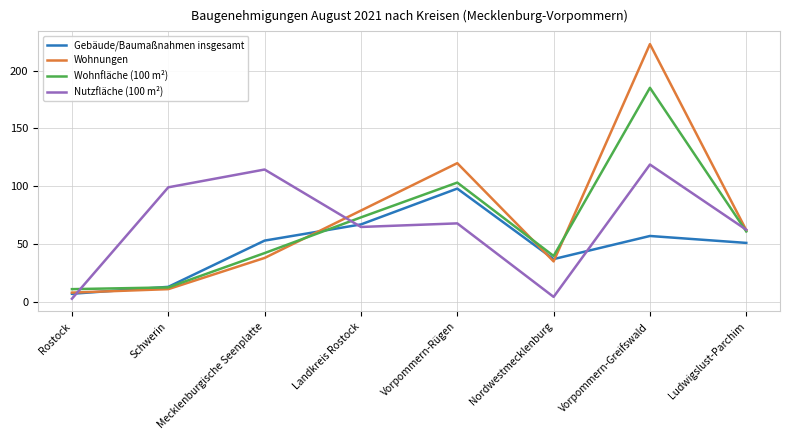

Does the chart have visible grid lines?

Yes